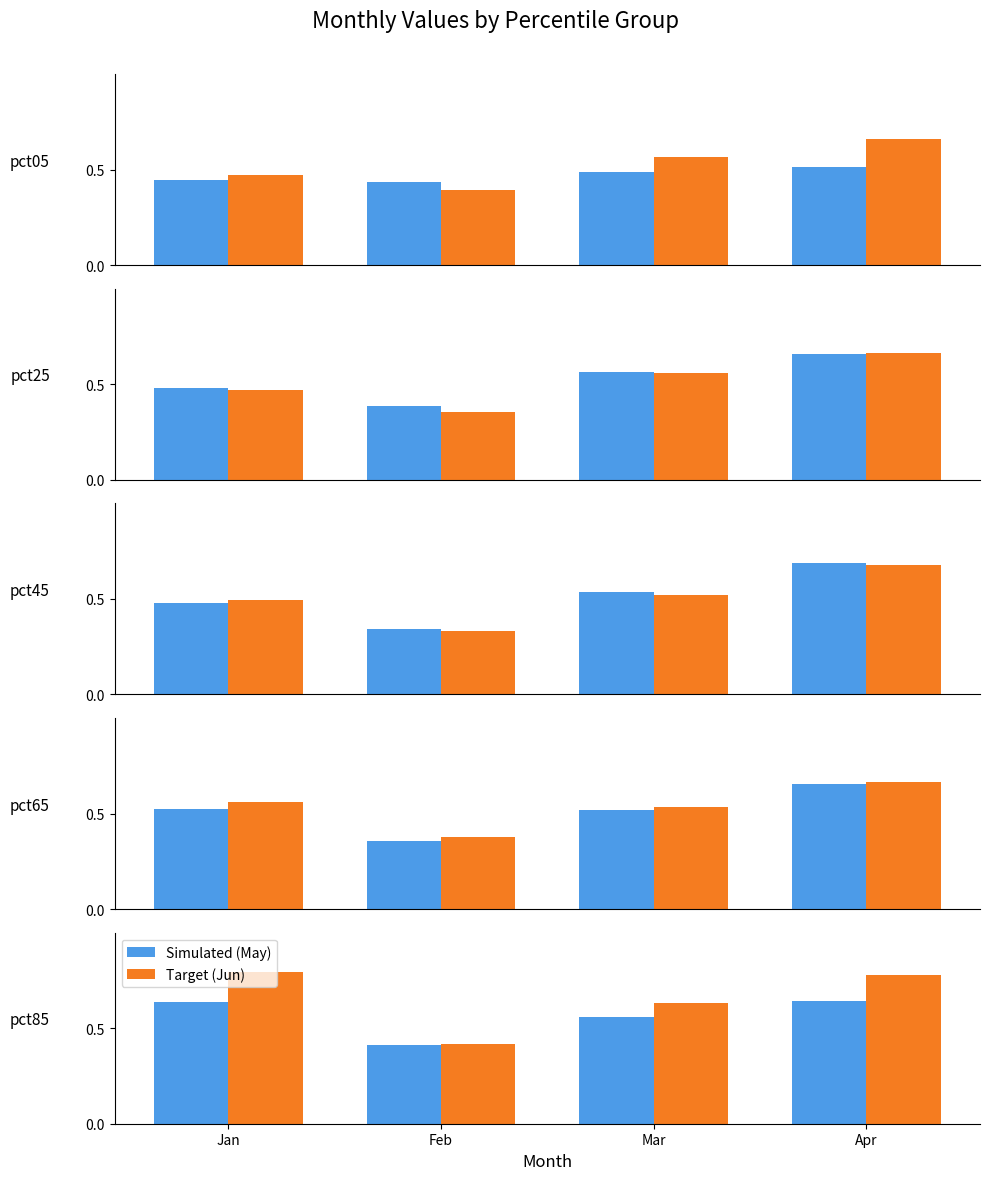

What is the difference between the Series Jun values at Mar and Jan?

0.2